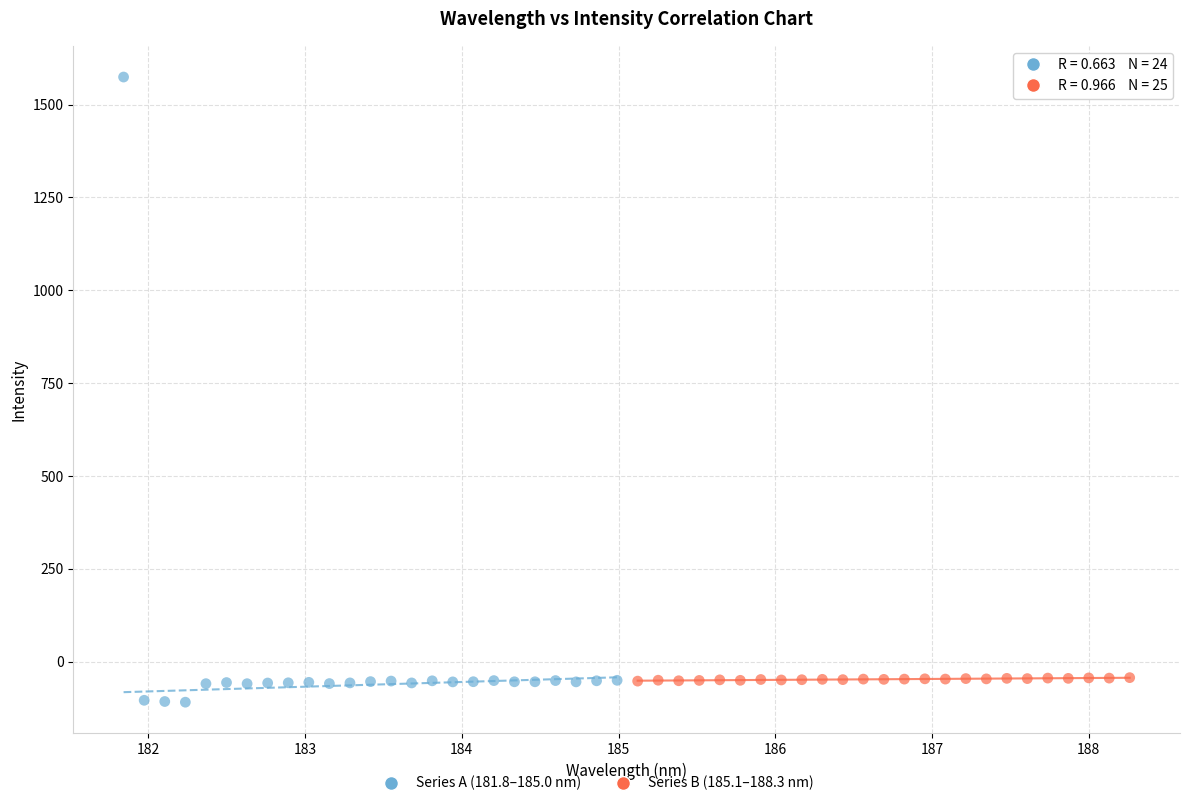

Which series contains the lowest Y value?

Series A (181.8–185.0 nm)